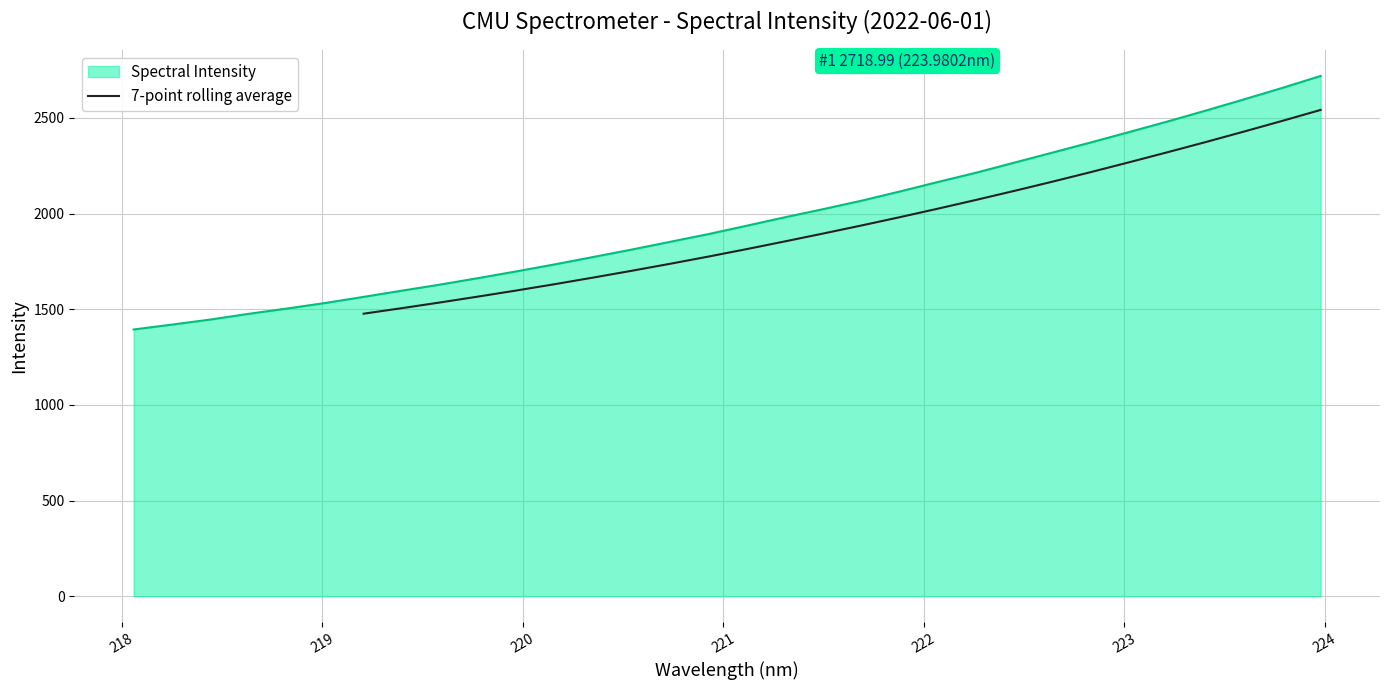

How many data points are above 1937?

13